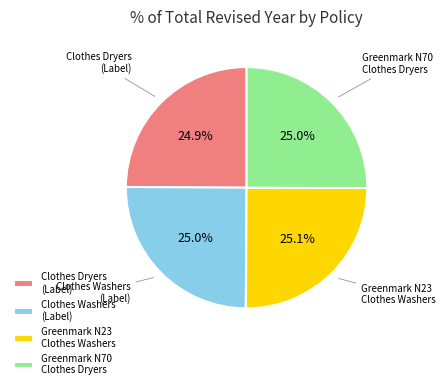

What is the total percentage of Greenmark N70 Clothes Dryers and Clothes Dryers (Label)?

49.9%